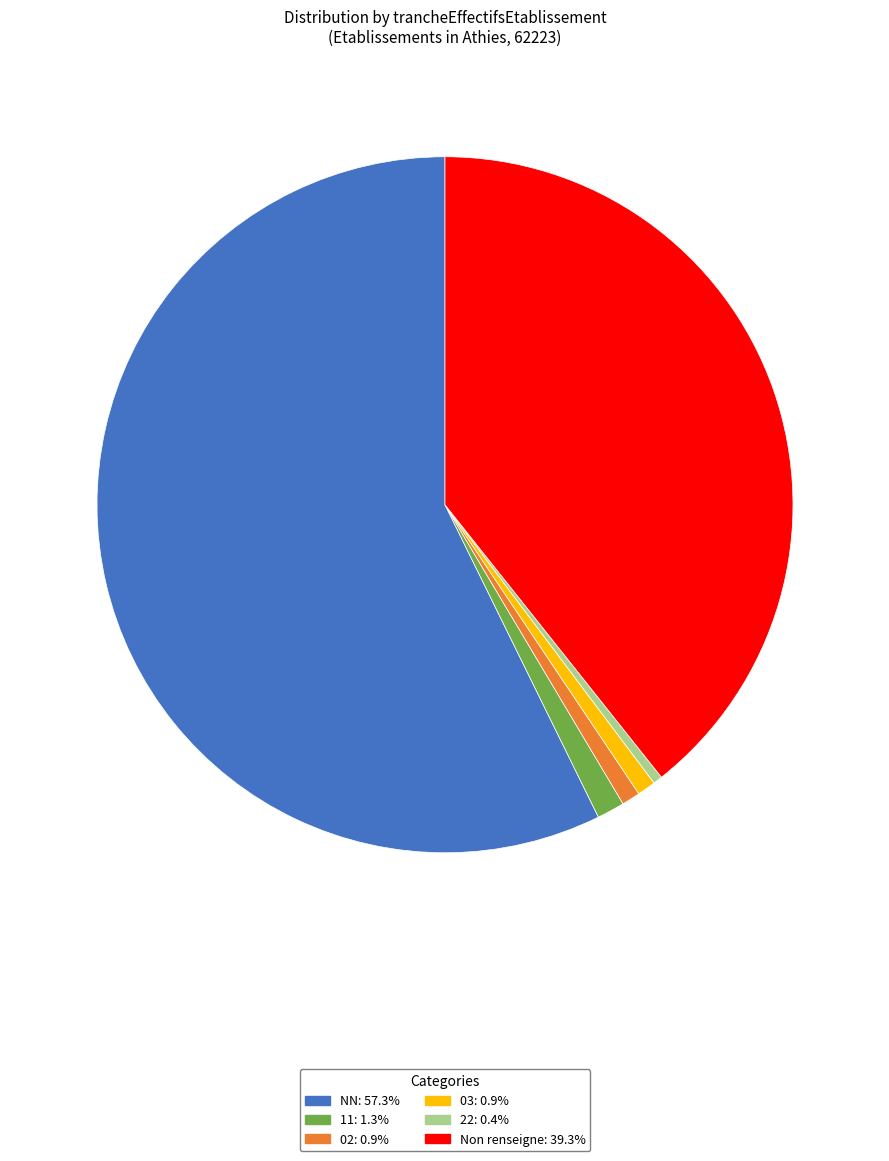

Is there a majority slice in this chart?

Yes